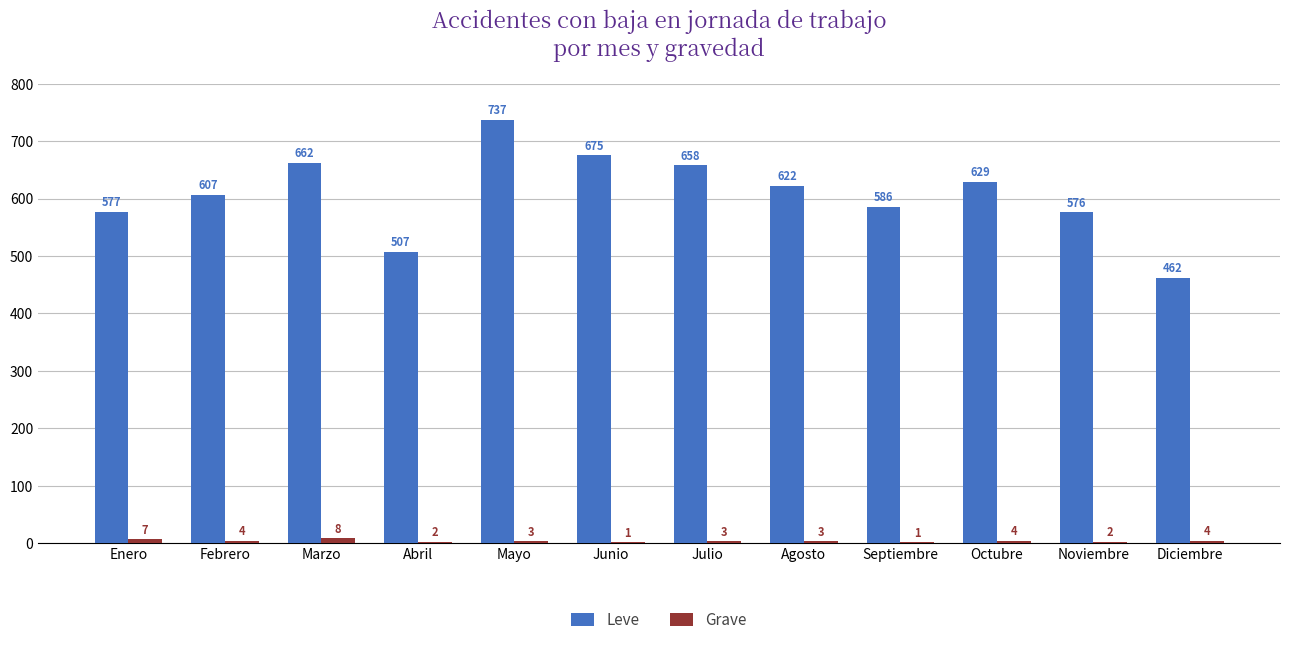

True or false: Grave has a value of 1 at Junio.

True